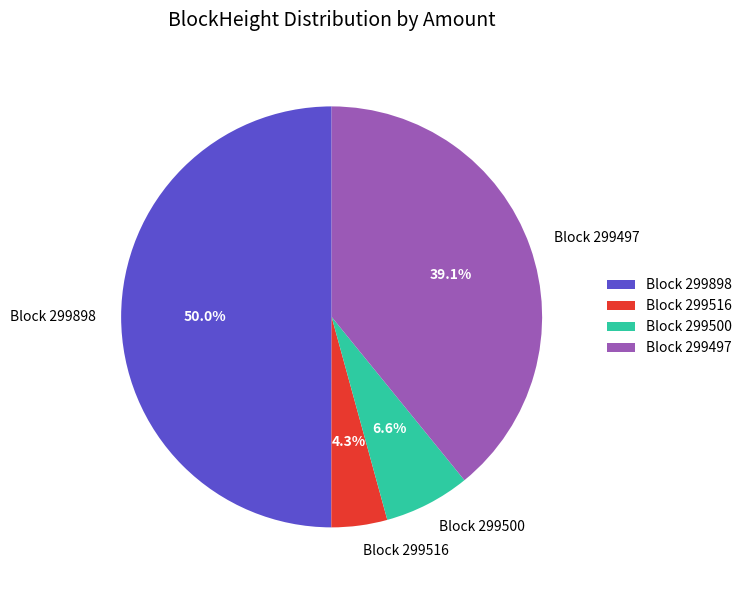

To the nearest percent, what is the difference between the largest and smallest slice percentages?

46%